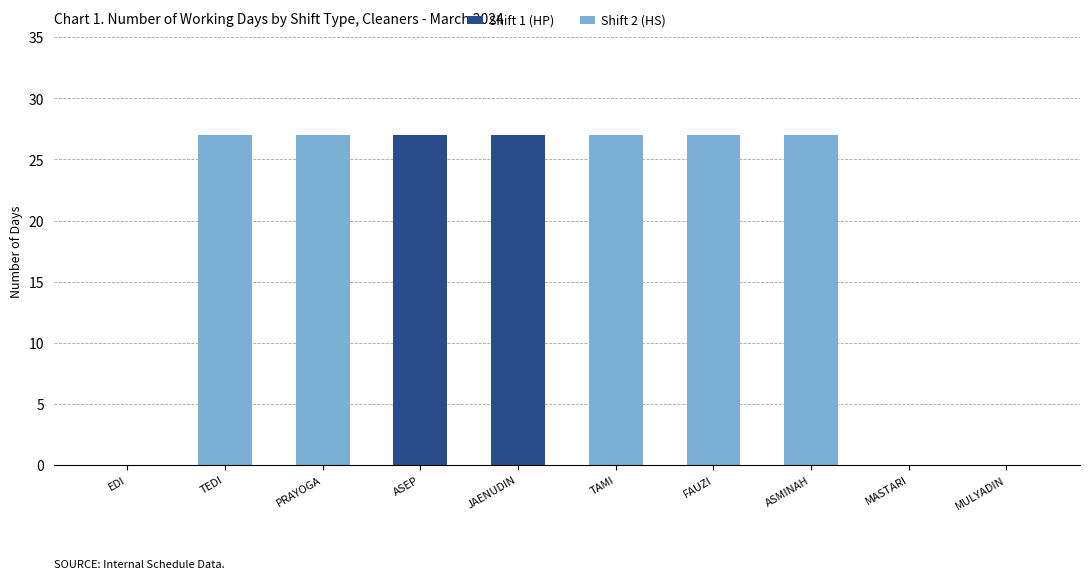

True or false: Shift 1 (HP) has a value of 42 at ASEP.

False